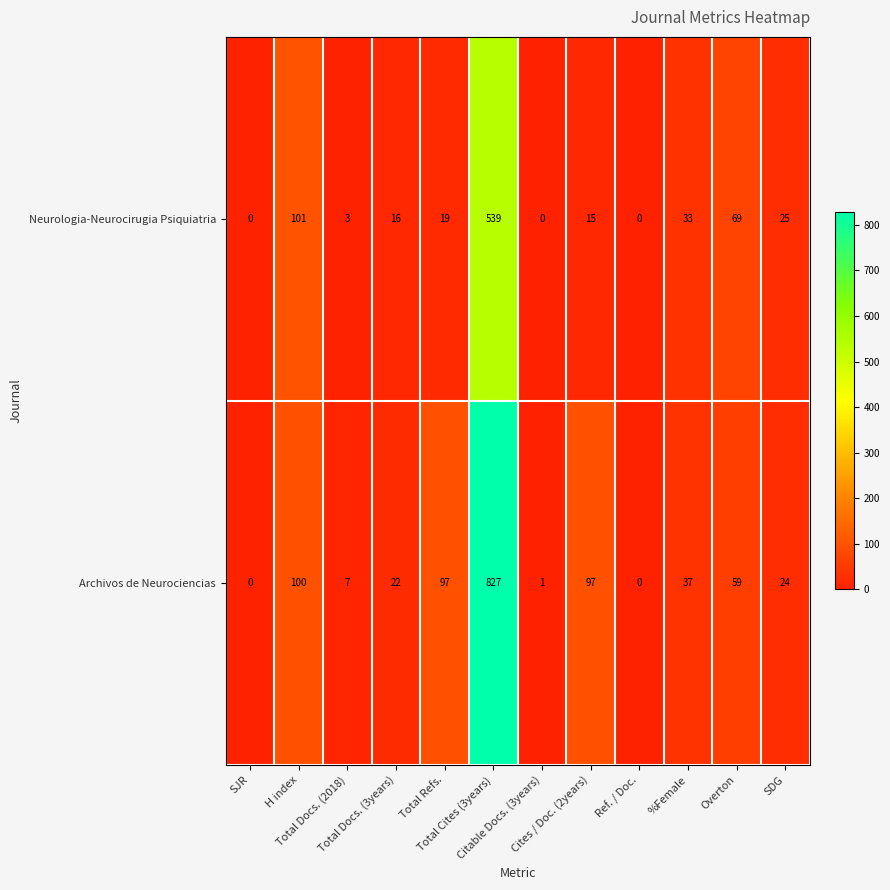

What is the sum of all Archivos de Neurociencias values?

1271